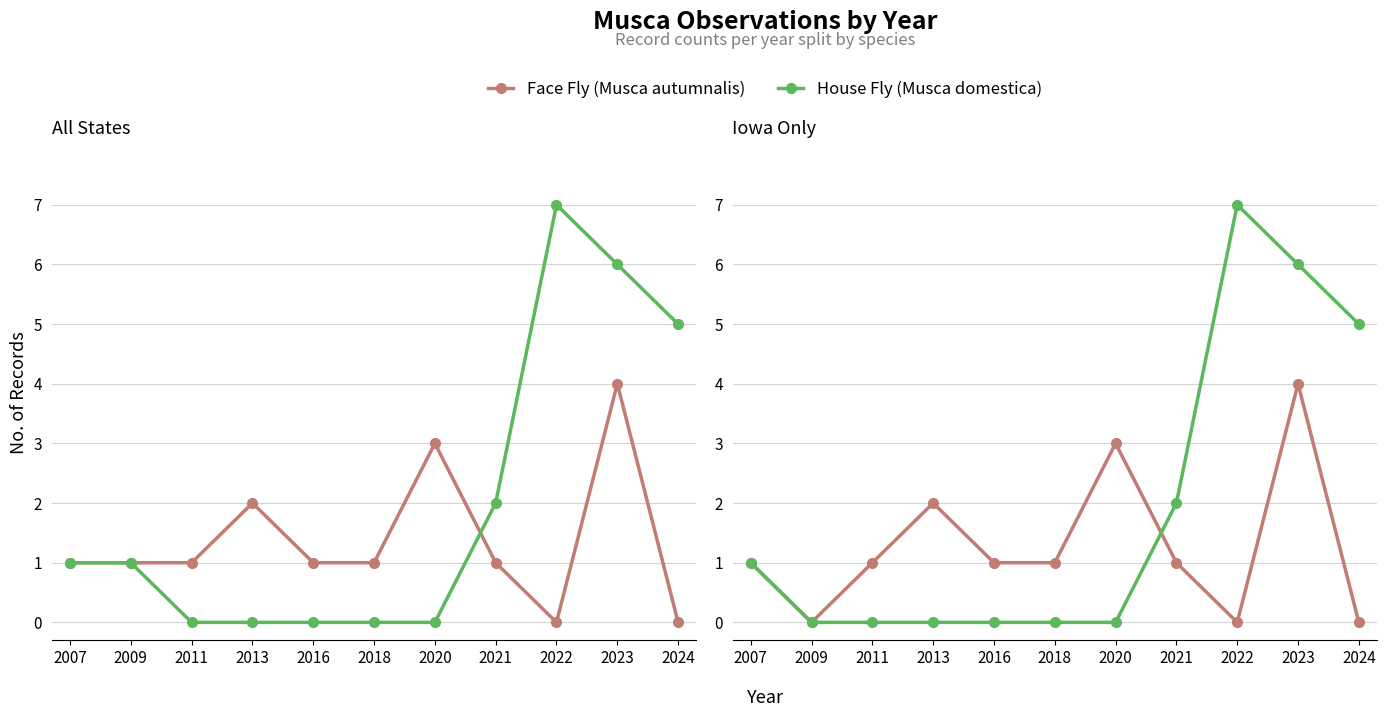

Which series has the largest total across all categories?

House Fly (Musca domestica)